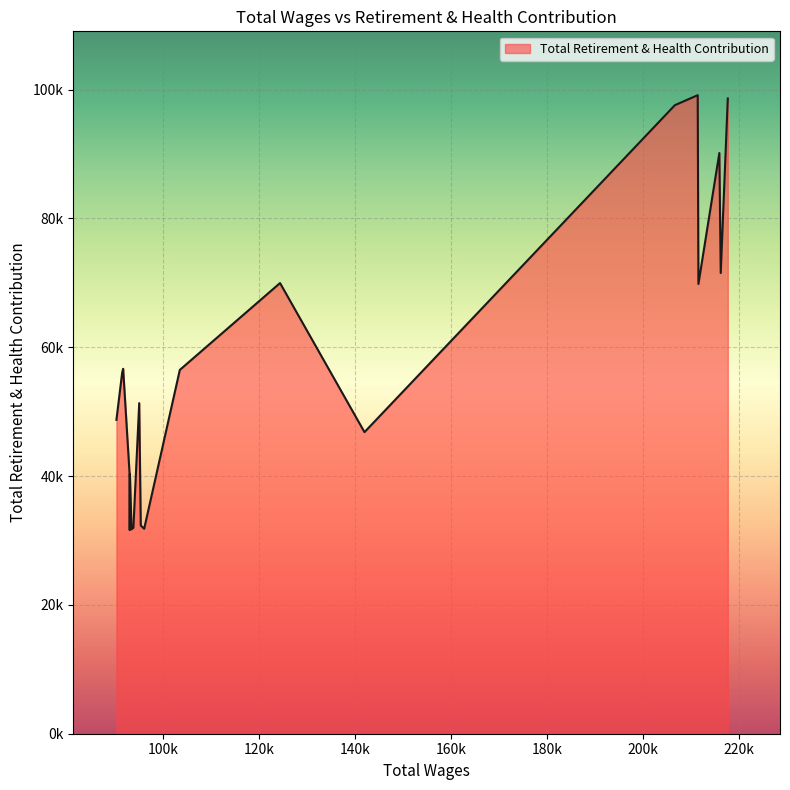

Is this an area chart (filled region under the line)?

Yes